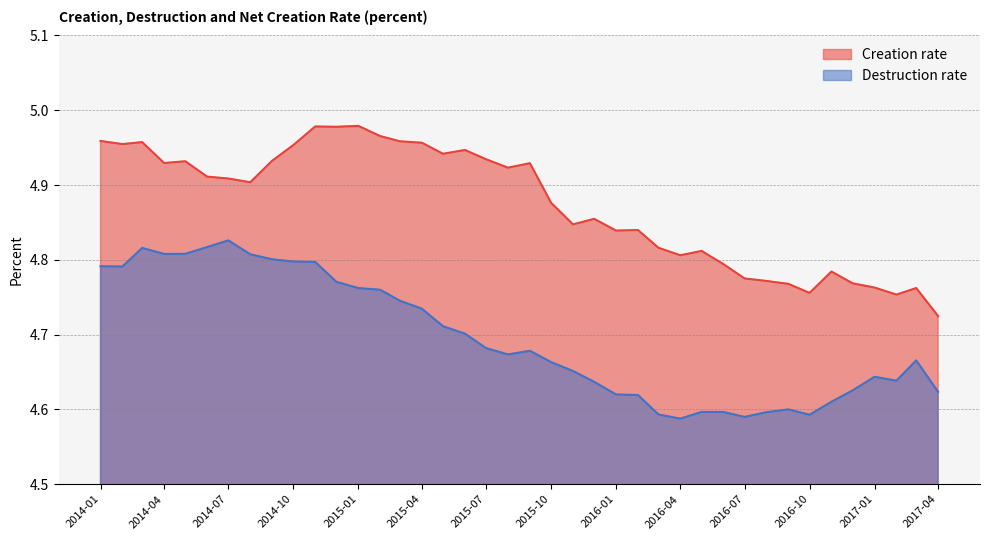

At which label does Creation rate reach its minimum?

2017-04